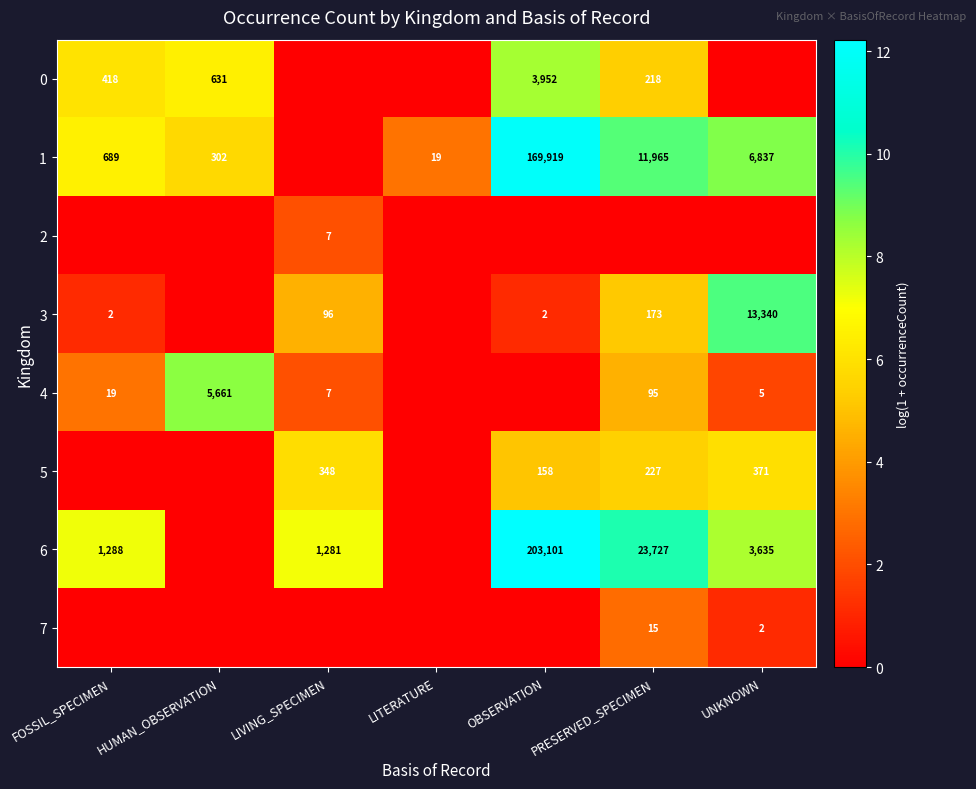

The 4 series shows 7 at LIVING_SPECIMEN. True or false?

True